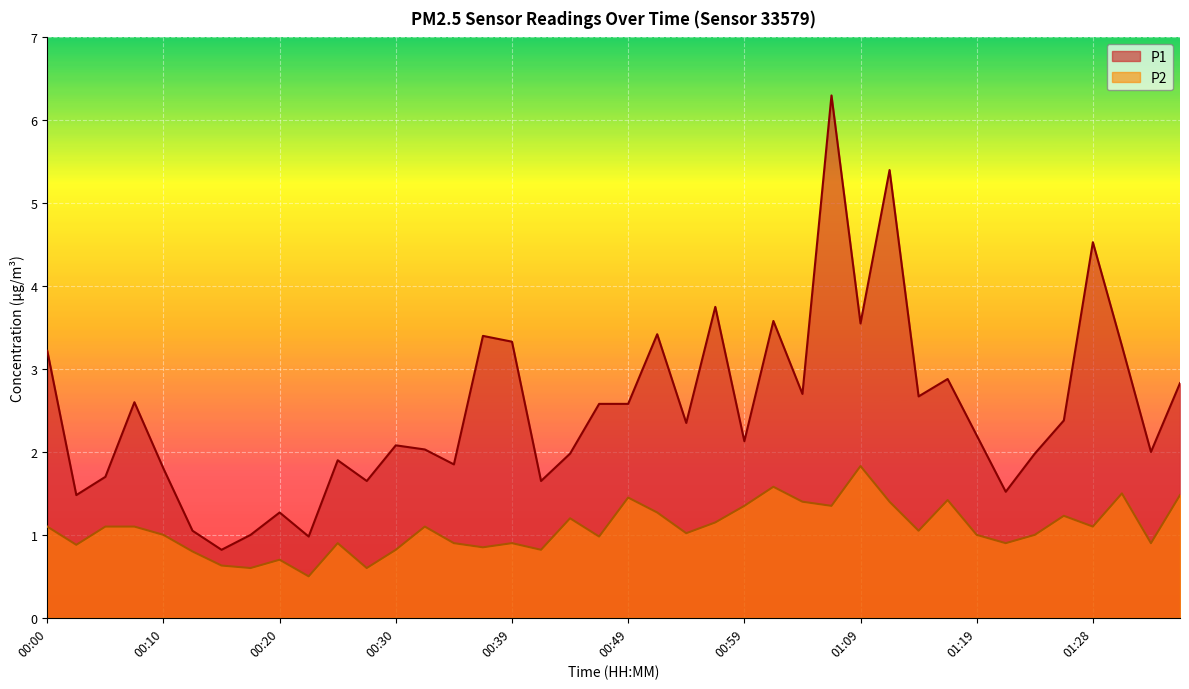

How many lines are shown in the chart?

2